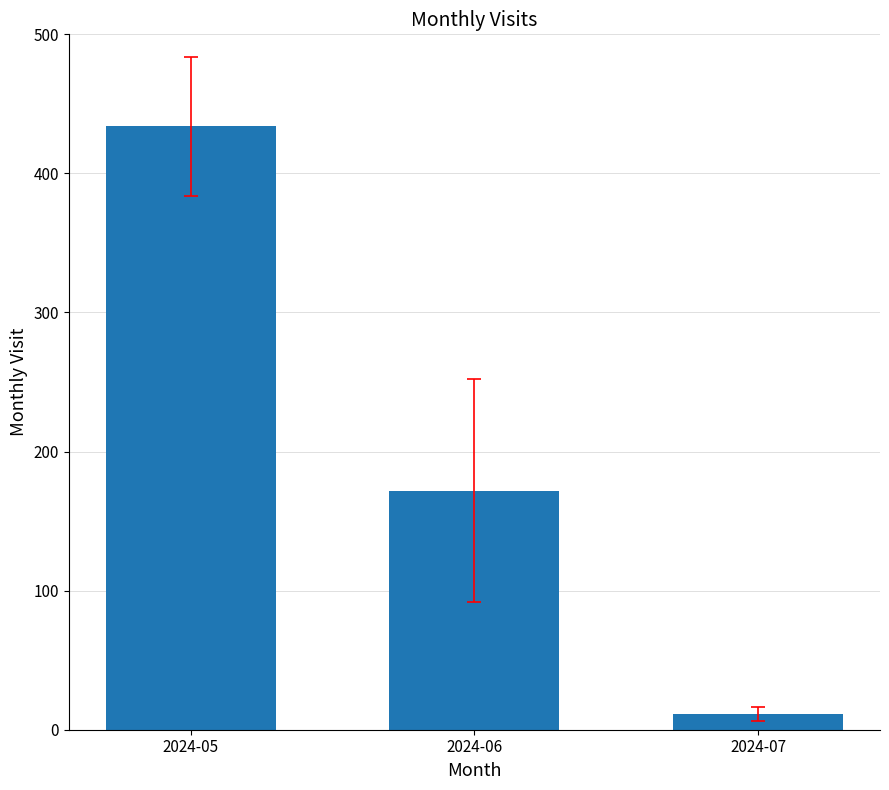

Is it true that the value at 2024-07 is 11?

True